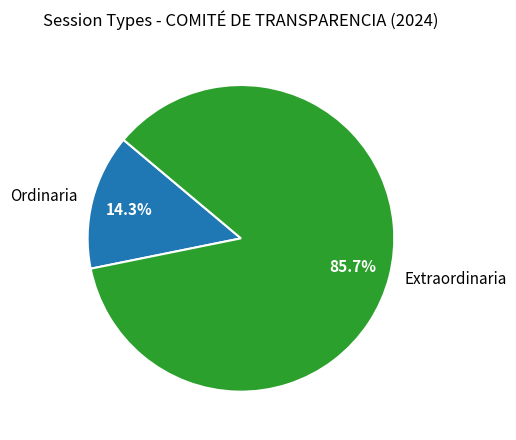

Is the sum of Ordinaria and Extraordinaria greater than half?

Yes